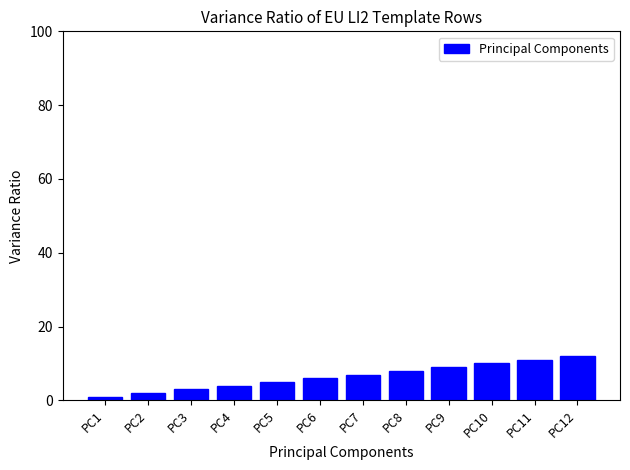

Which category has the lowest value across all series?

PC1